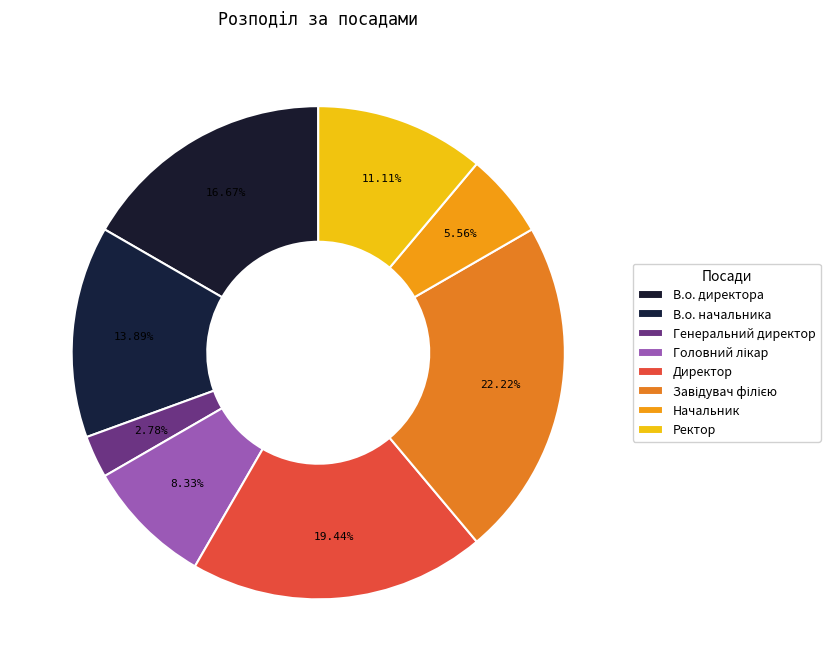

The Генеральний директор slice represents 1% of the pie. True or false?

False